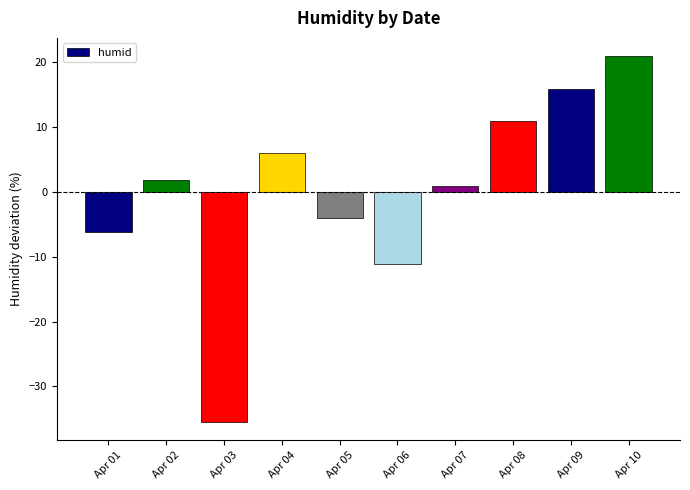

Rank the categories by value from highest to lowest.

Apr 10, Apr 09, Apr 08, Apr 04, Apr 02, Apr 07, Apr 05, Apr 01, Apr 06, Apr 03